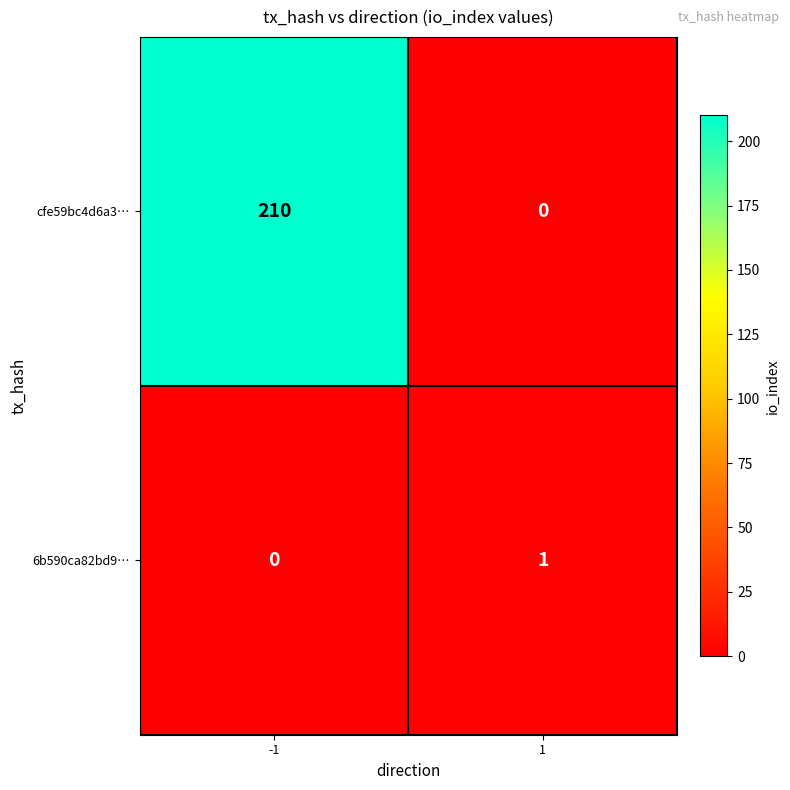

What is the sum of all cfe59bc4d6a3… values?

210